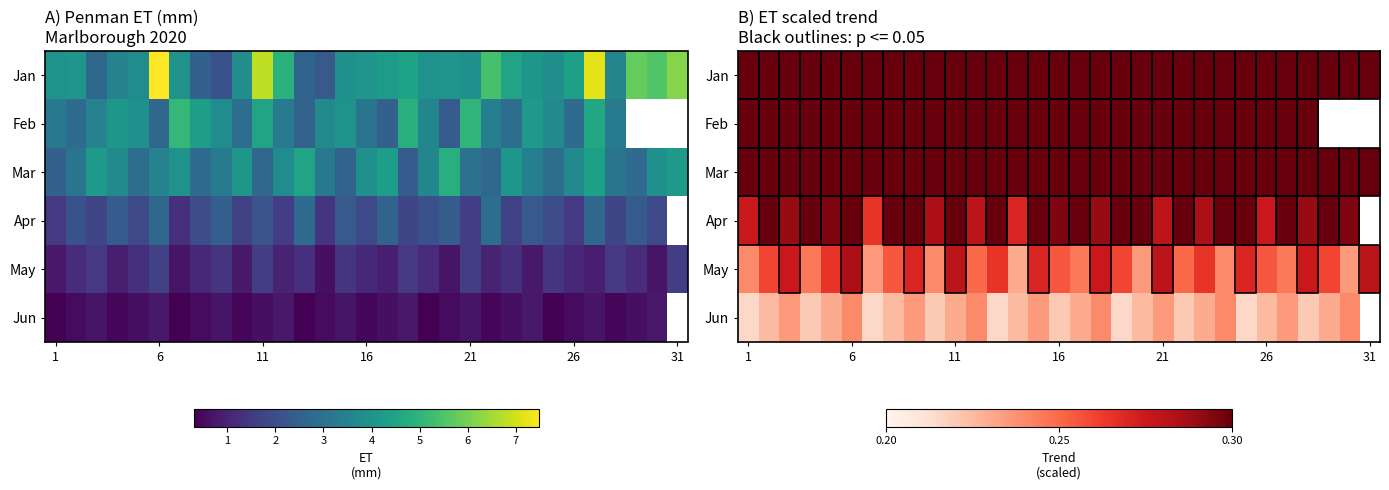

What value does the Jun series have at 26?

0.2